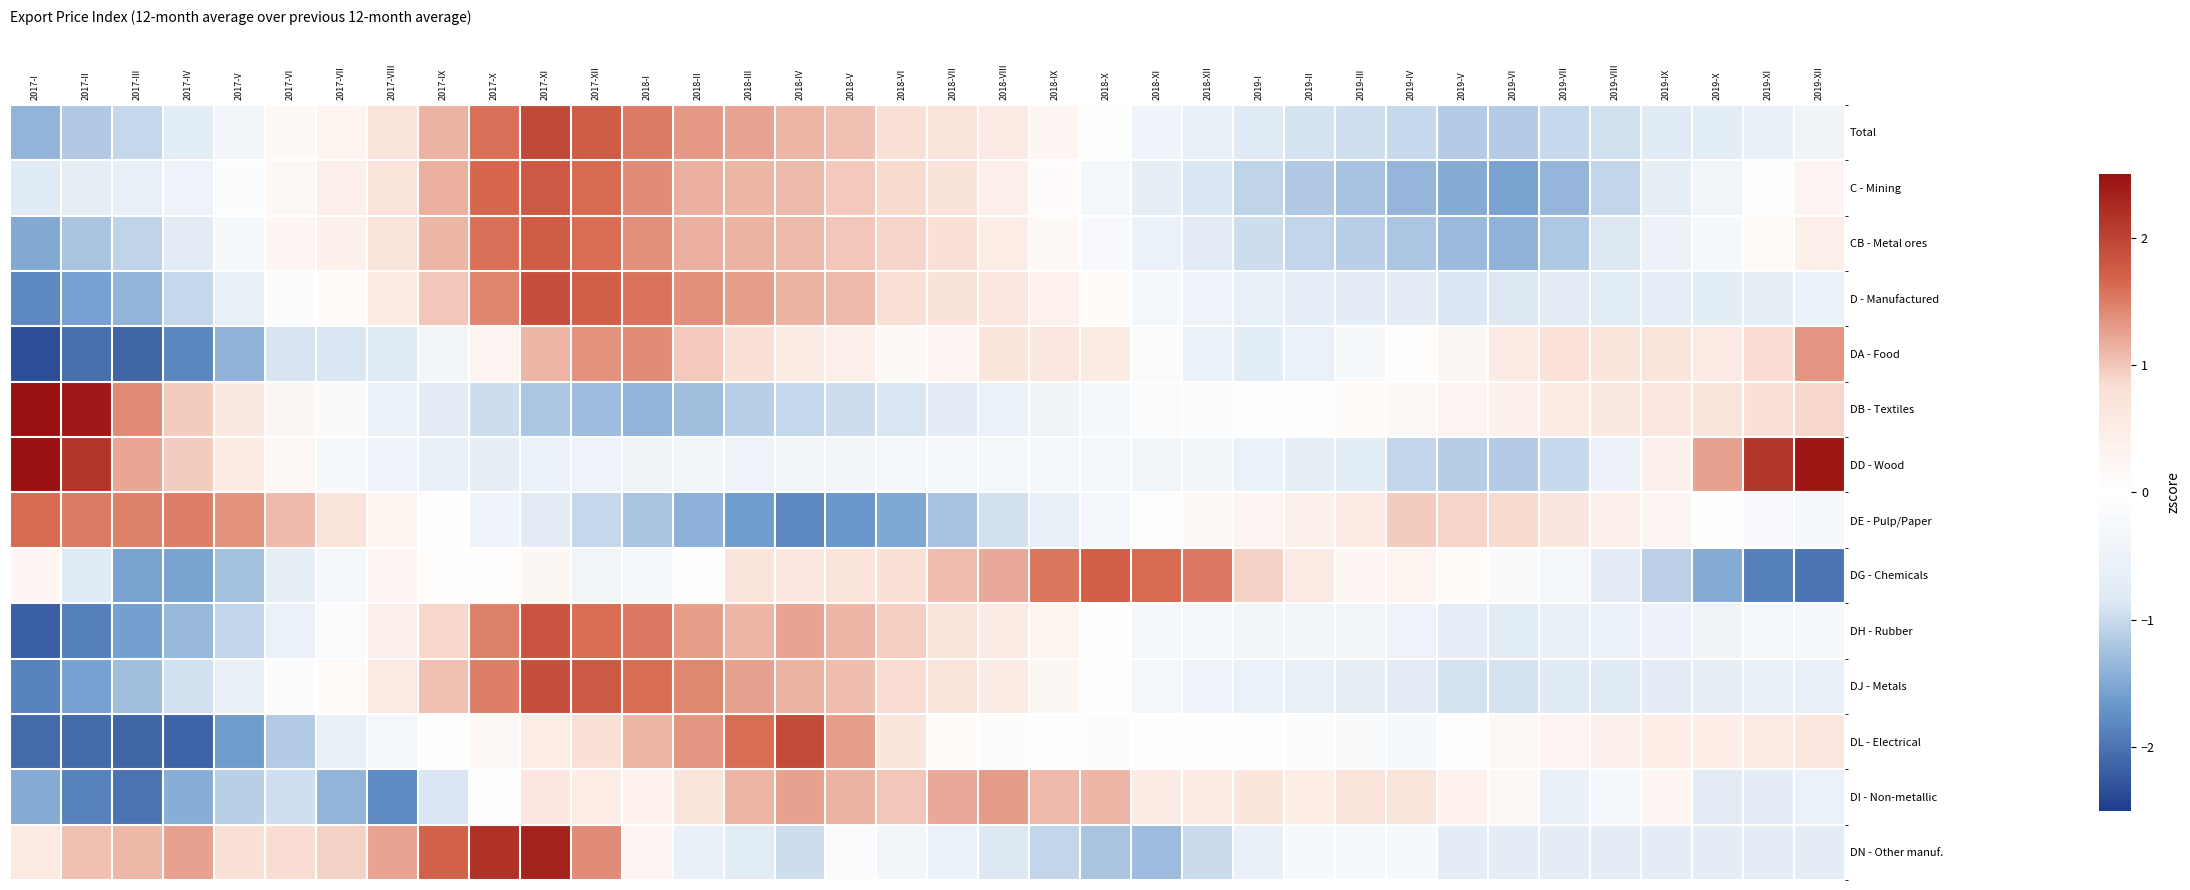

Which has a higher value, 2018-I or 2017-X?

2017-X